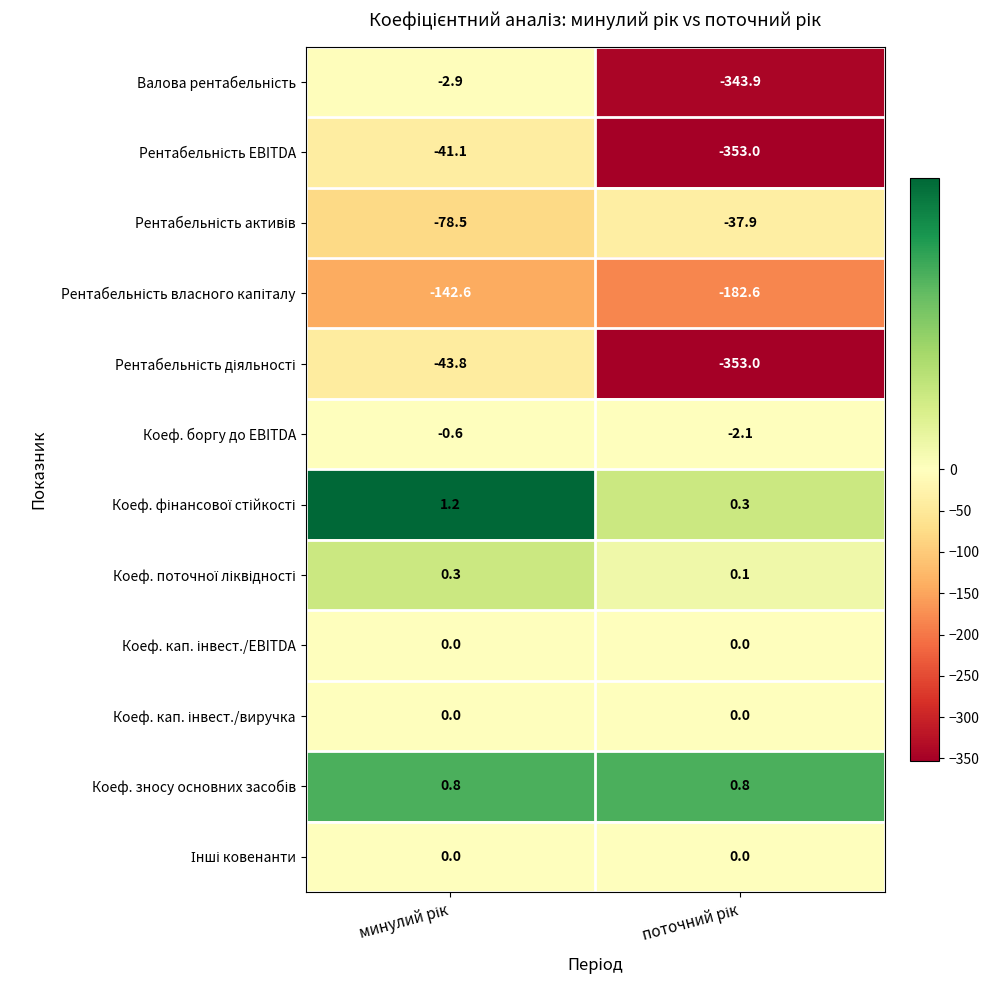

What is the greatest value displayed?

1.2